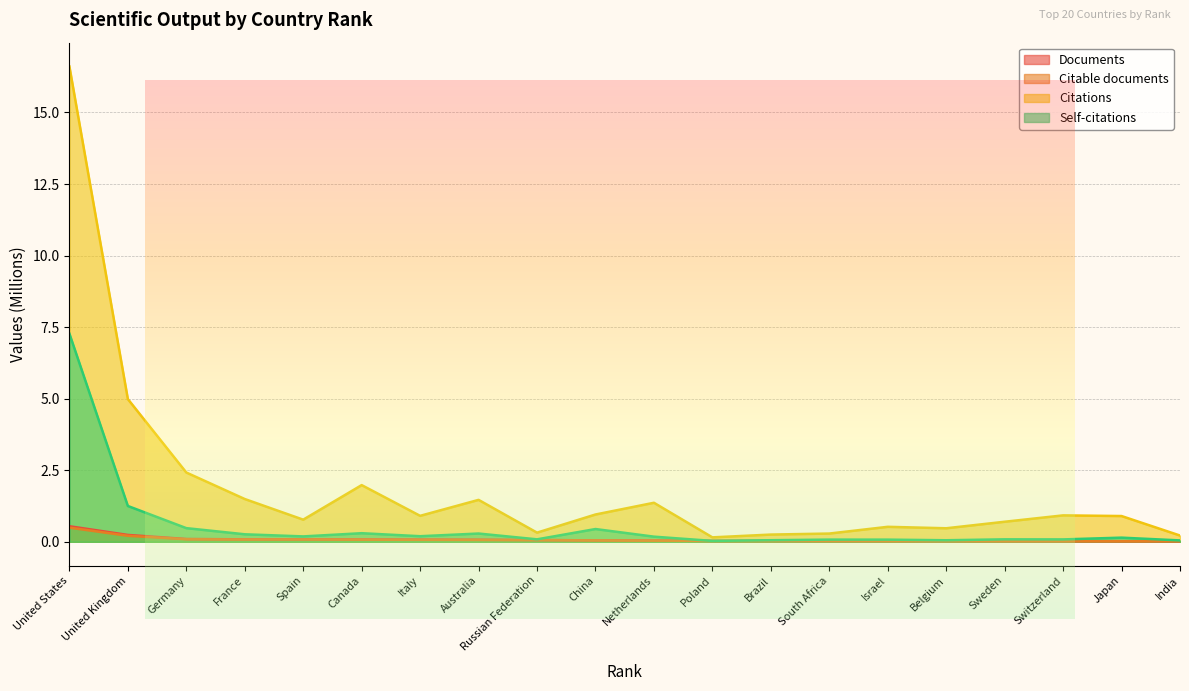

The value of Citations at 8 is 1.5. True or false?

True